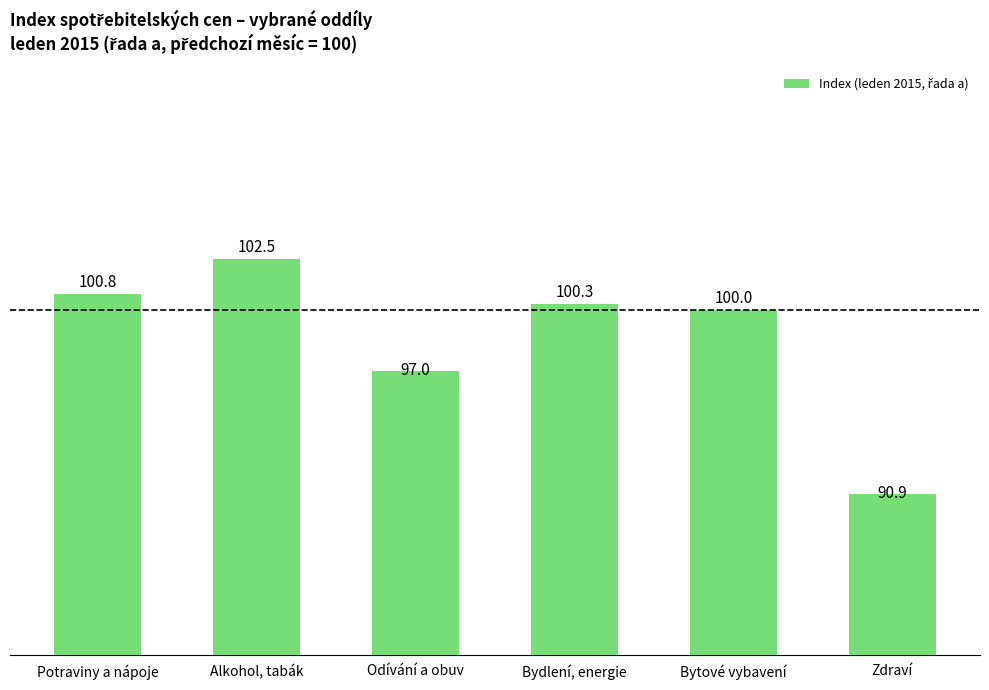

What is the minimum value shown in the chart?

90.9